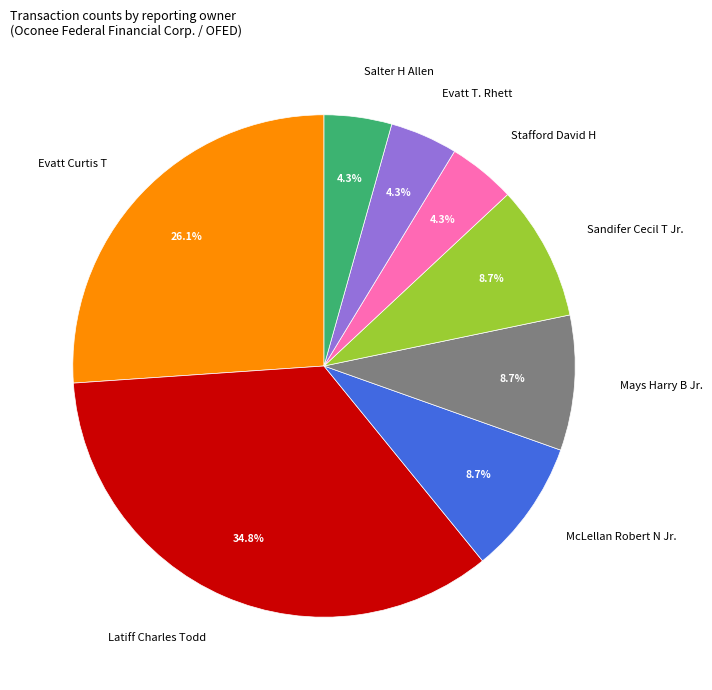

The Mays Harry B Jr. slice represents 9% of the pie. True or false?

True